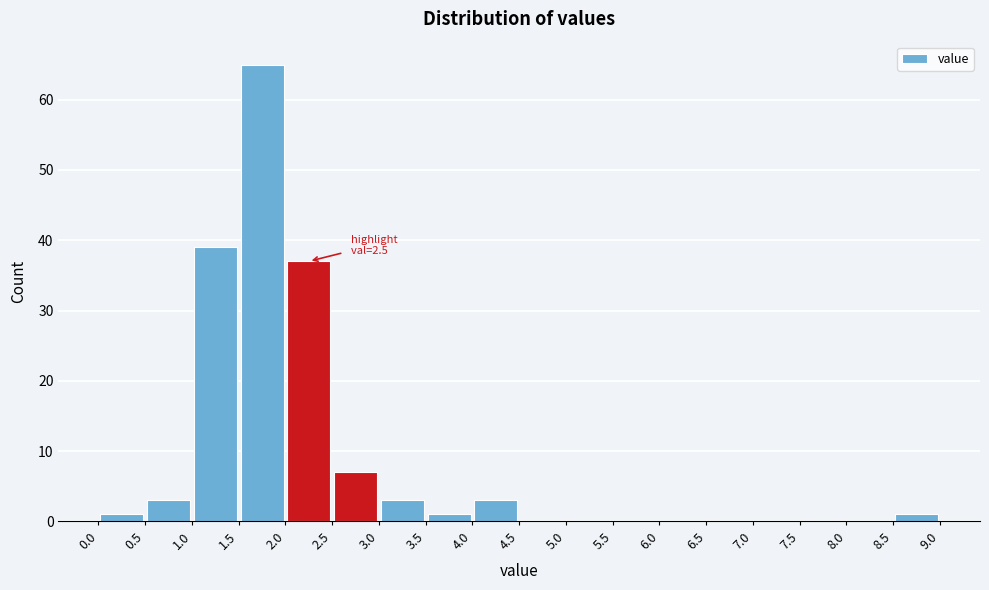

Which range on the x-axis has the tallest bar?

1.5 to 2.0